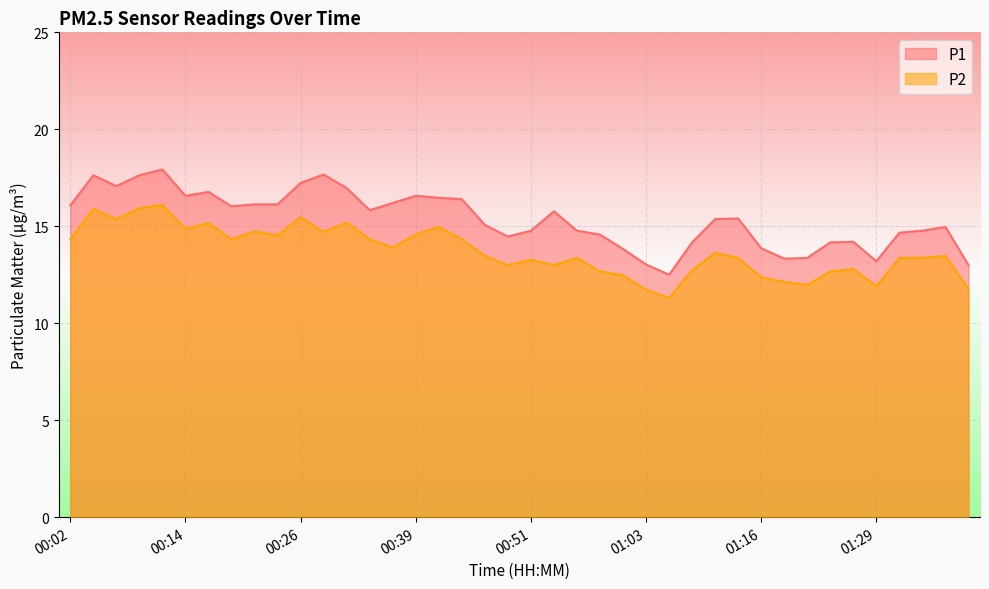

In P2, how many points are lower than both neighbors (excluding endpoints)?

11